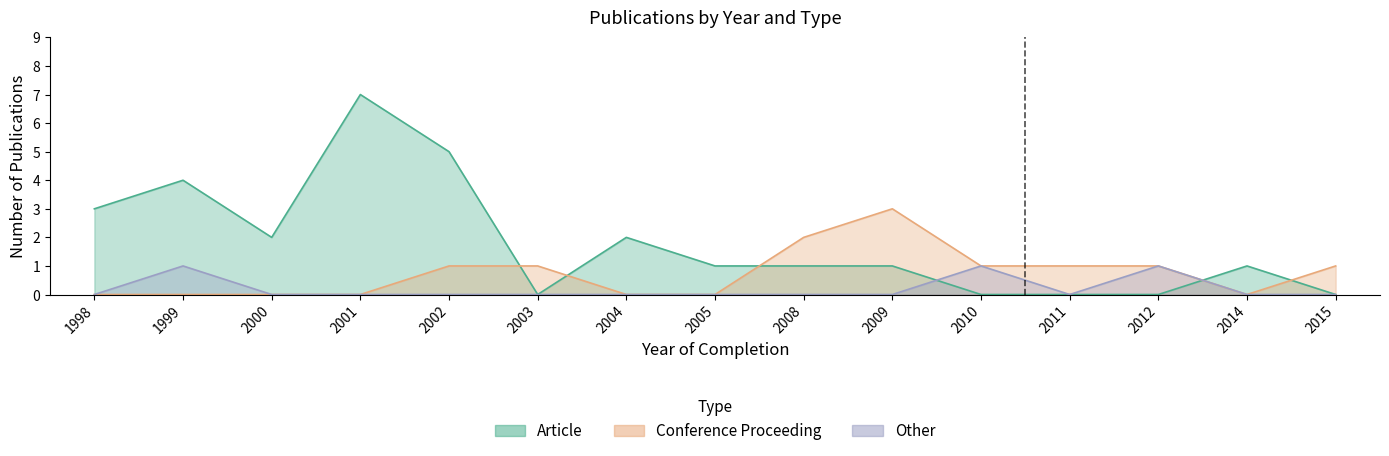

Reading left to right, transcribe all the data shown in this chart.

Article: 1998=3	1999=4	2000=2	2001=7	2002=5	2003=0	2004=2	2005=1	2008=1	2009=1	2010=0	2011=0	2012=0	2014=1	2015=0
Conference Proceeding: 1998=0	1999=0	2000=0	2001=0	2002=1	2003=1	2004=0	2005=0	2008=2	2009=3	2010=1	2011=1	2012=1	2014=0	2015=1
Other: 1998=0	1999=1	2000=0	2001=0	2002=0	2003=0	2004=0	2005=0	2008=0	2009=0	2010=1	2011=0	2012=1	2014=0	2015=0